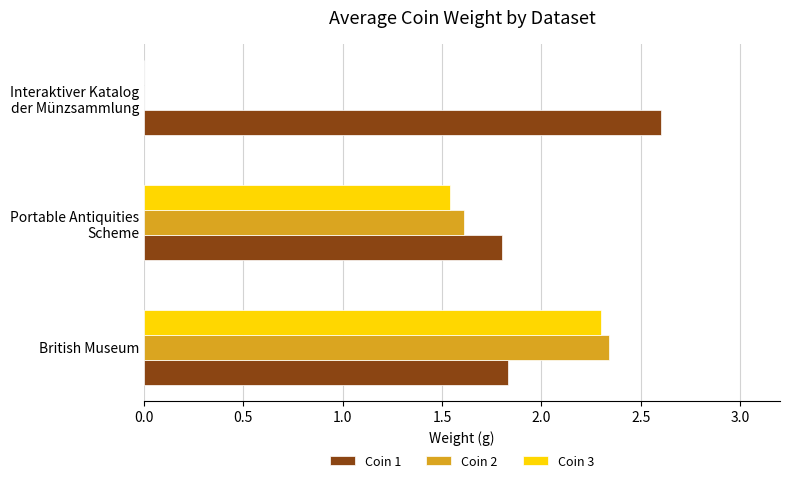

Is it true that Coin 2 equals 2.3 at British Museum?

True